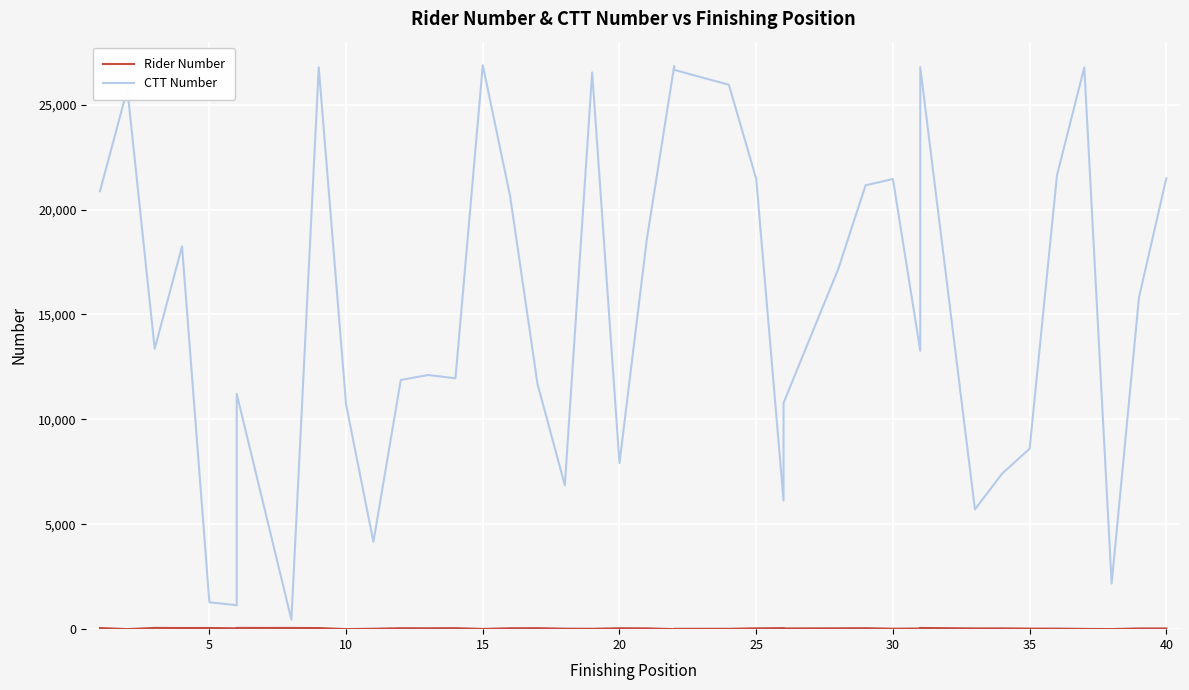

What is the value of the Rider Number point at the 29th from the left?

47